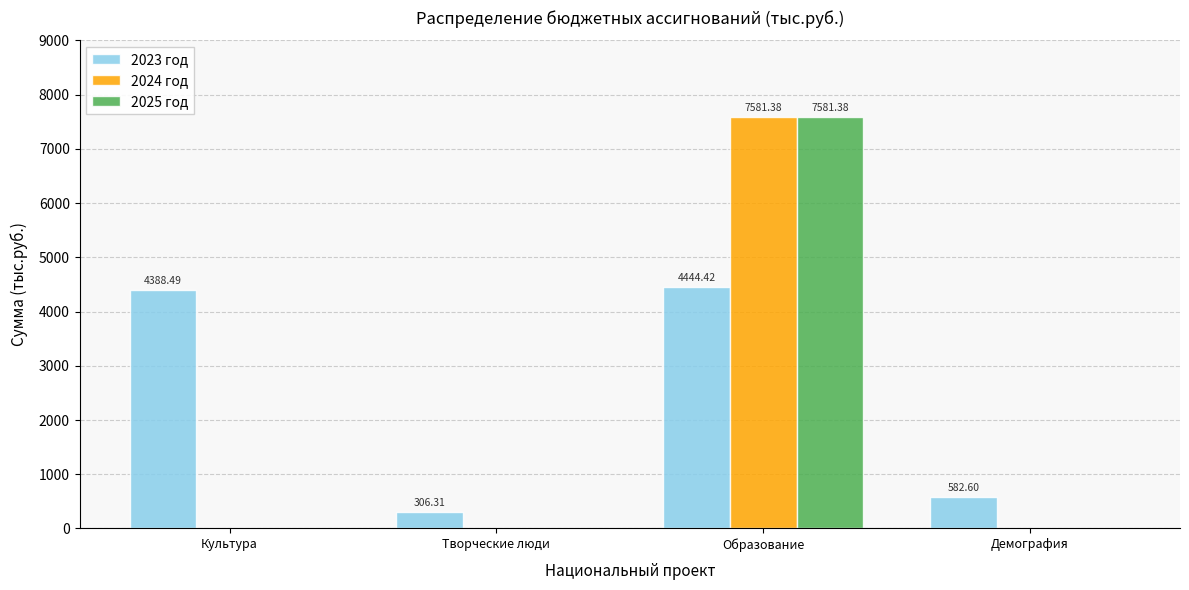

What is the sum of all 2024 год values?

7581.4